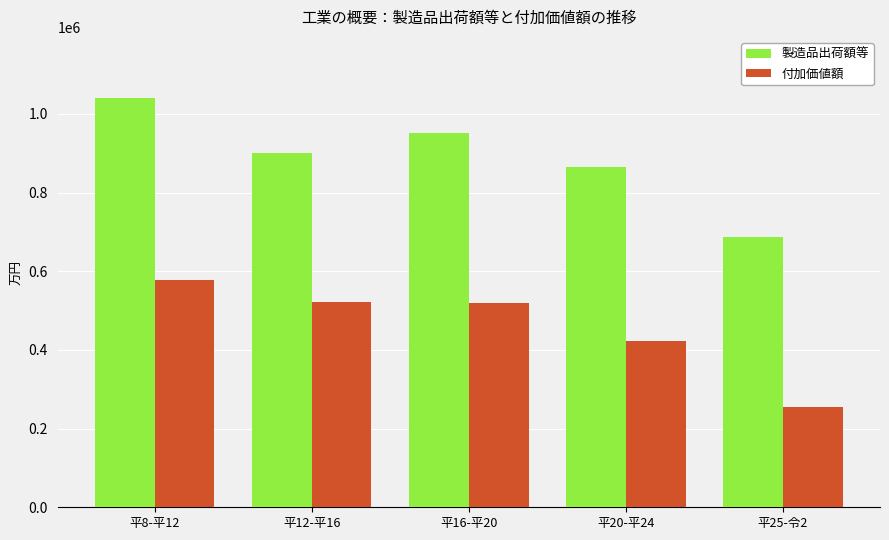

Rank the series at 平16-平20 from lowest to highest value.

付加価値額, 製造品出荷額等